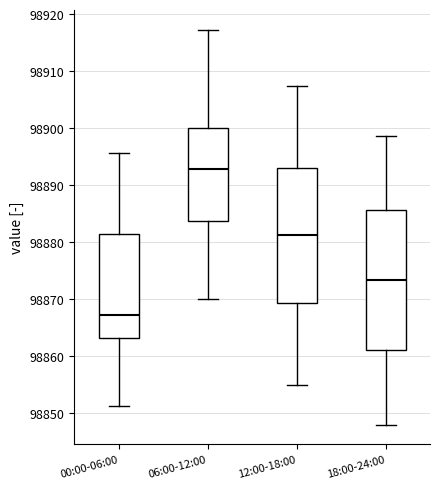

Reading left to right, read every box against the y-axis: the position of its median line, the range the box covers, and the ends of its whiskers. The values are not printed on the chart, so give them approximately, as read against the axis.

00:00-06:00: median 98867, box 98863 to 98881, whiskers 98851 to 98896
06:00-12:00: median 98893, box 98884 to 98900, whiskers 98870 to 98917
12:00-18:00: median 98881, box 98869 to 98893, whiskers 98855 to 98908
18:00-24:00: median 98873, box 98861 to 98886, whiskers 98848 to 98899